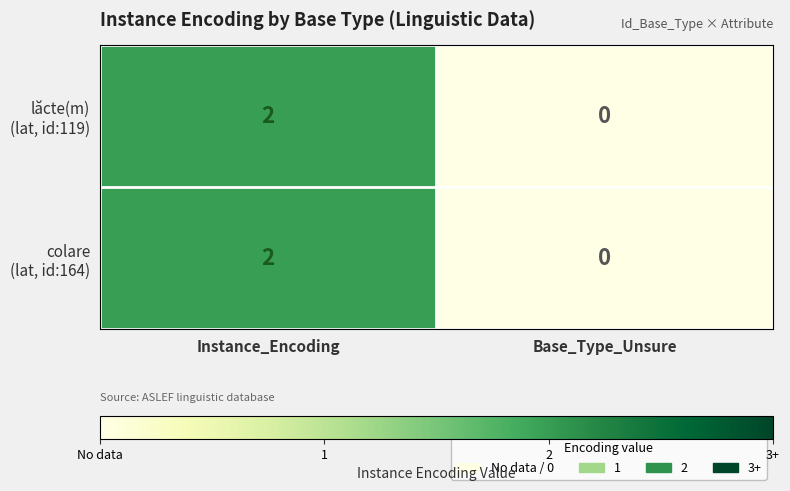

Which category has the highest value across all series?

Instance_Encoding